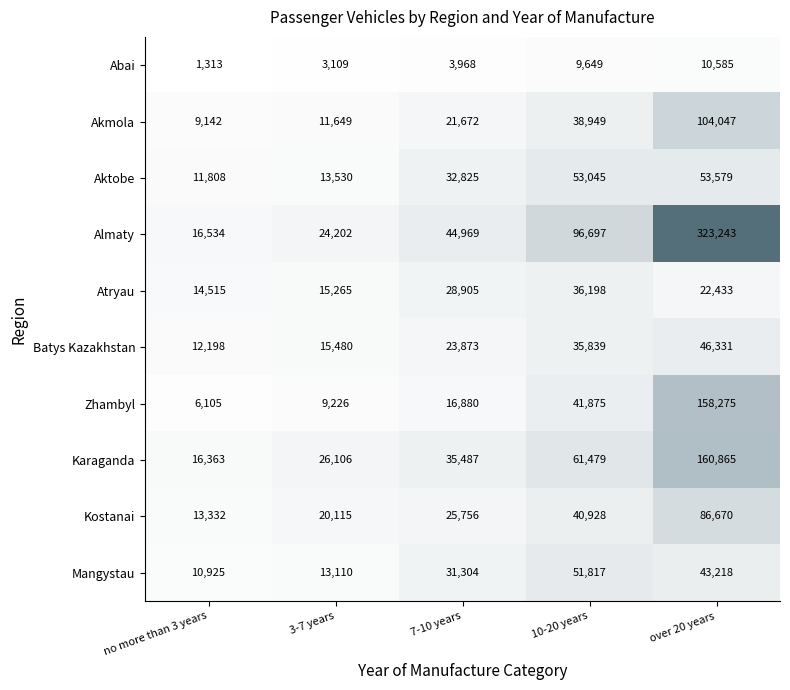

Is the value of Atryau at 3-7 years greater than the value of Karaganda at over 20 years?

No